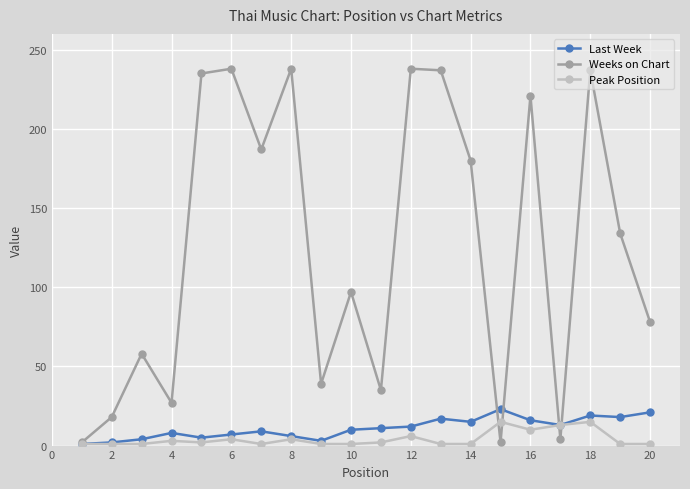

Which series has the largest range (max minus min)?

Weeks on Chart